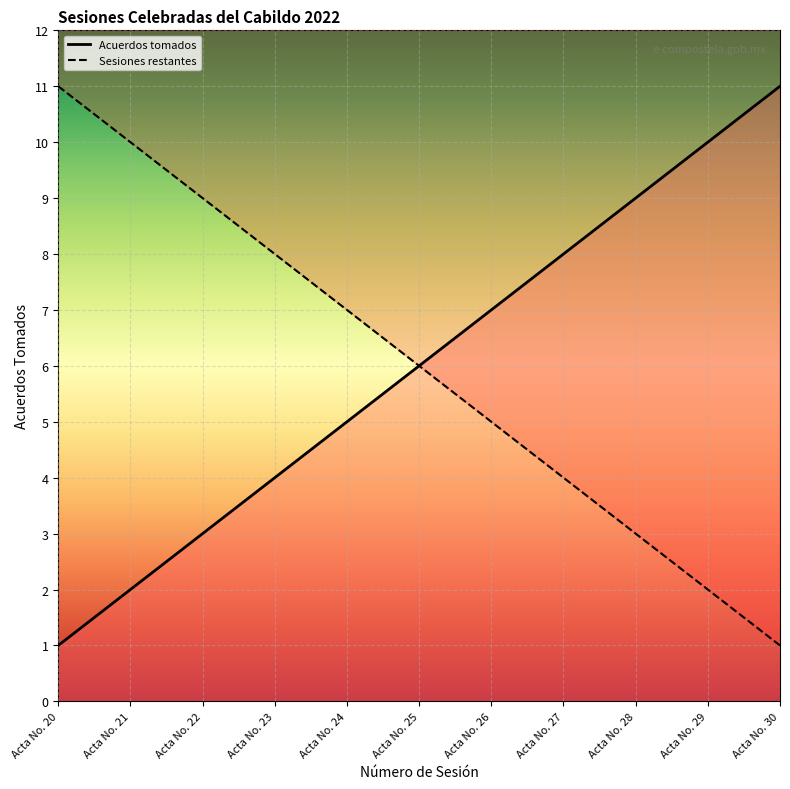

Is it true that the value at Acta No. 27 is 8?

True